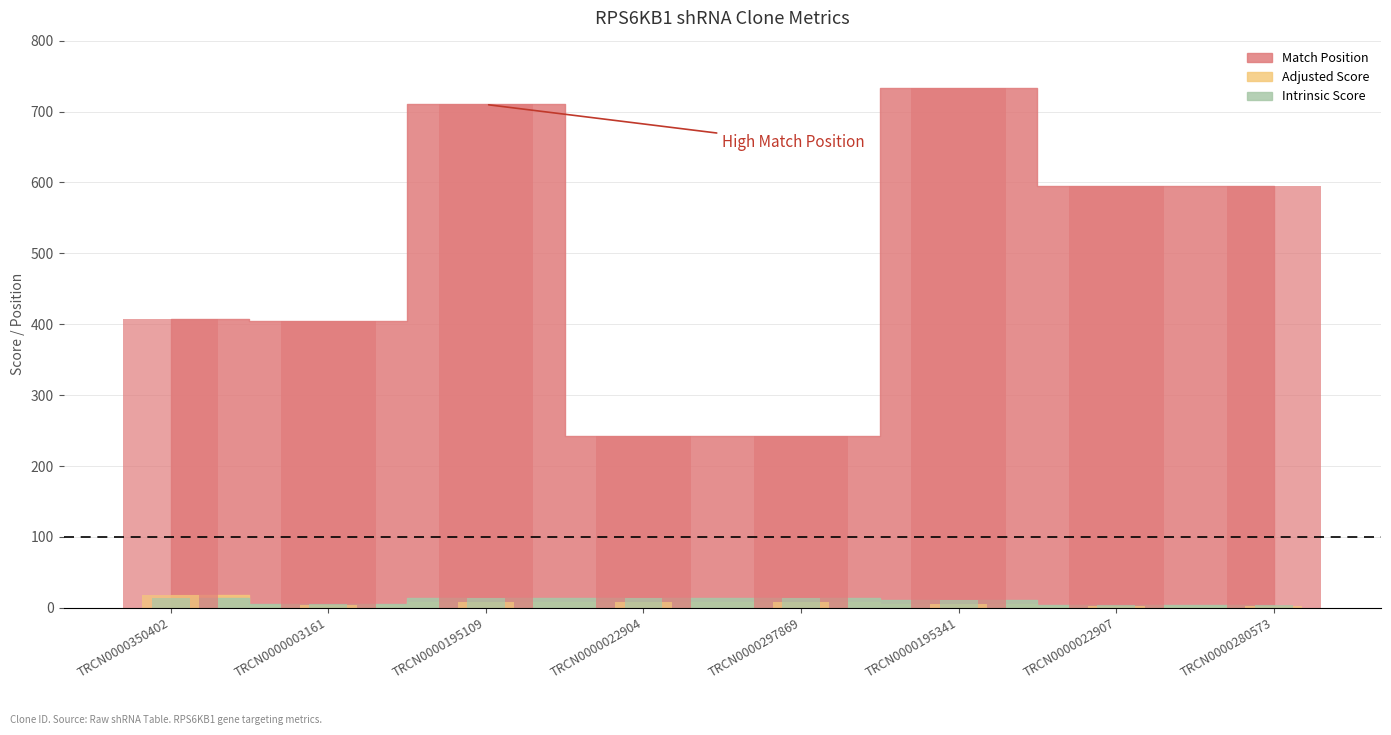

How many data points in Adjusted Score are above 7?

4